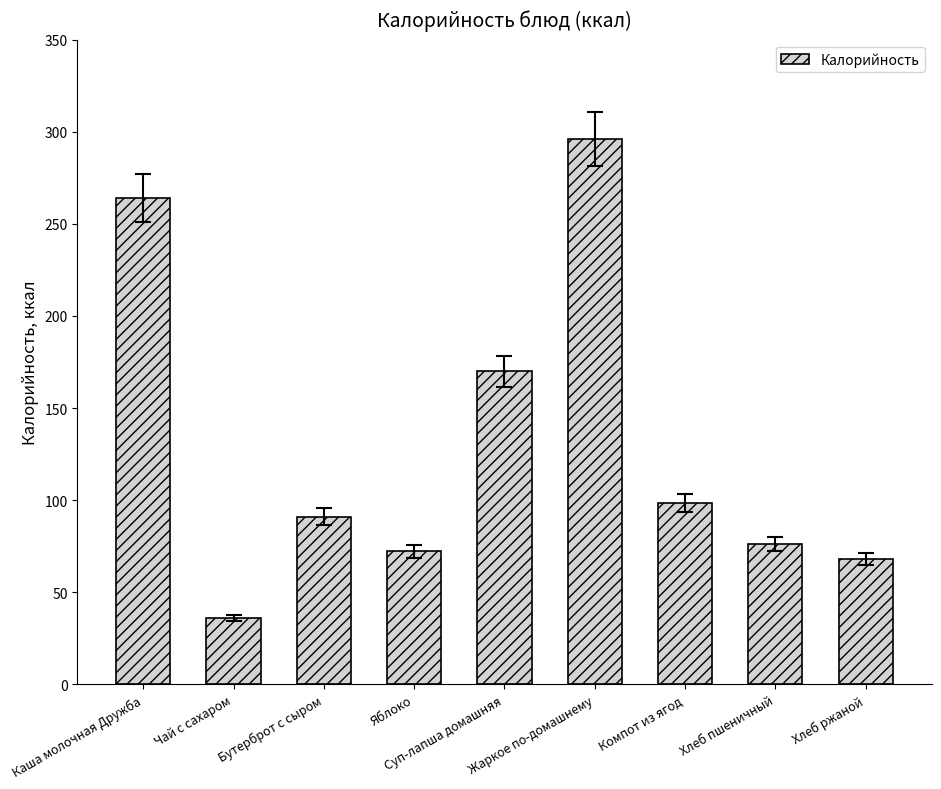

List the labels in order of value, smallest first.

Чай с сахаром, Хлеб ржаной, Яблоко, Хлеб пшеничный, Бутерброт с сыром, Компот из ягод, Суп-лапша домашняя, Каша молочная Дружба, Жаркое по-домашнему